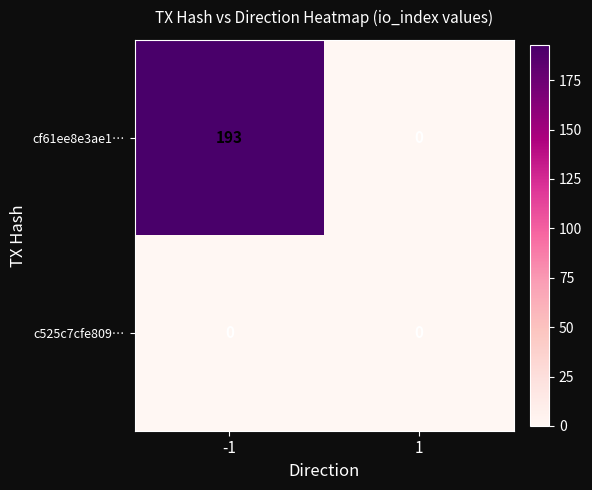

The cf61ee8e3ae1… series shows 0 at 1. True or false?

True